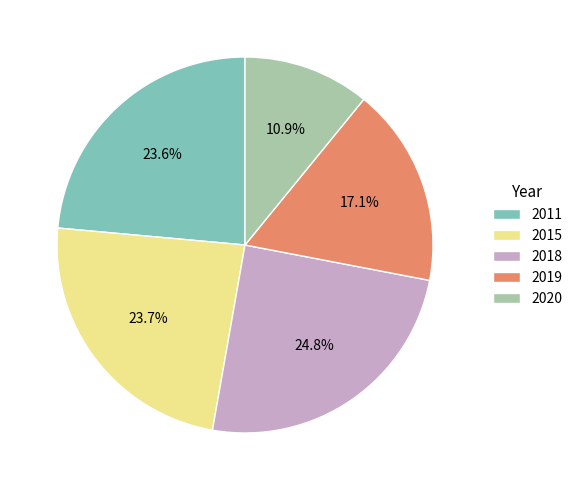

How many slices are in this pie chart?

5